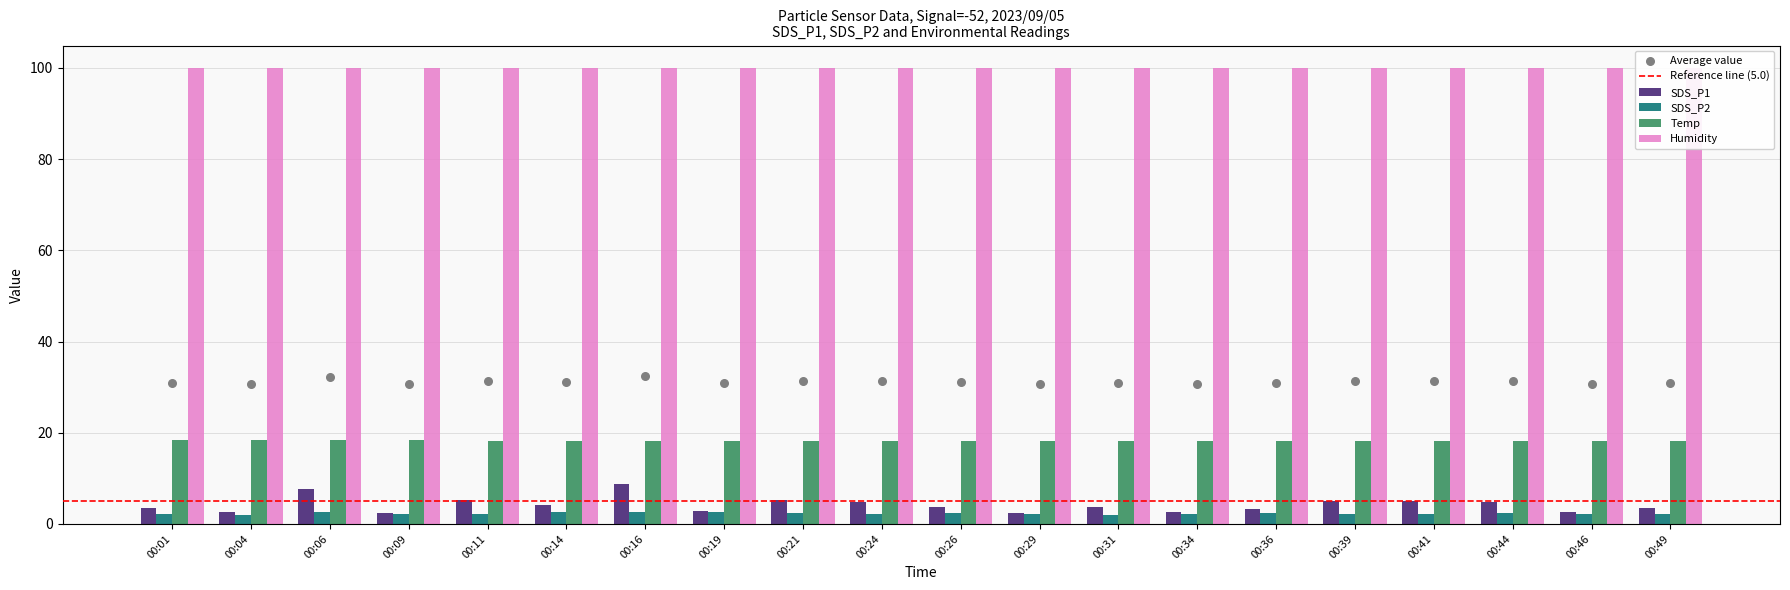

At which category is the sum across all series the highest?

00:16